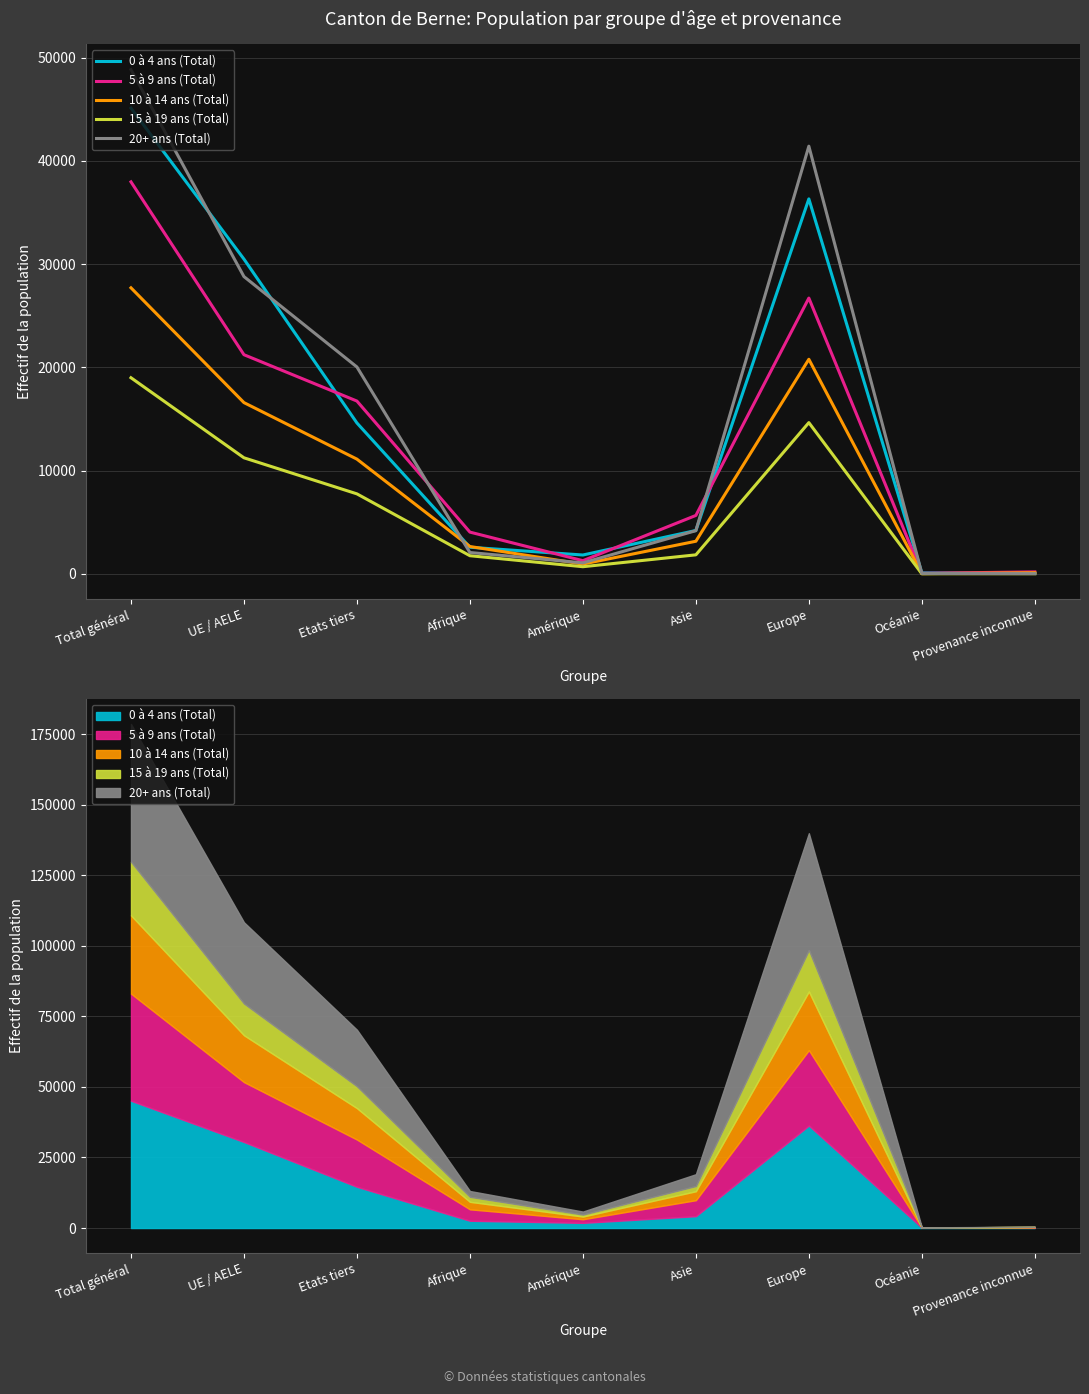

Where do 10 à 14 ans (Total) and 0 à 4 ans (Total) first cross each other?

Etats tiers and Afrique